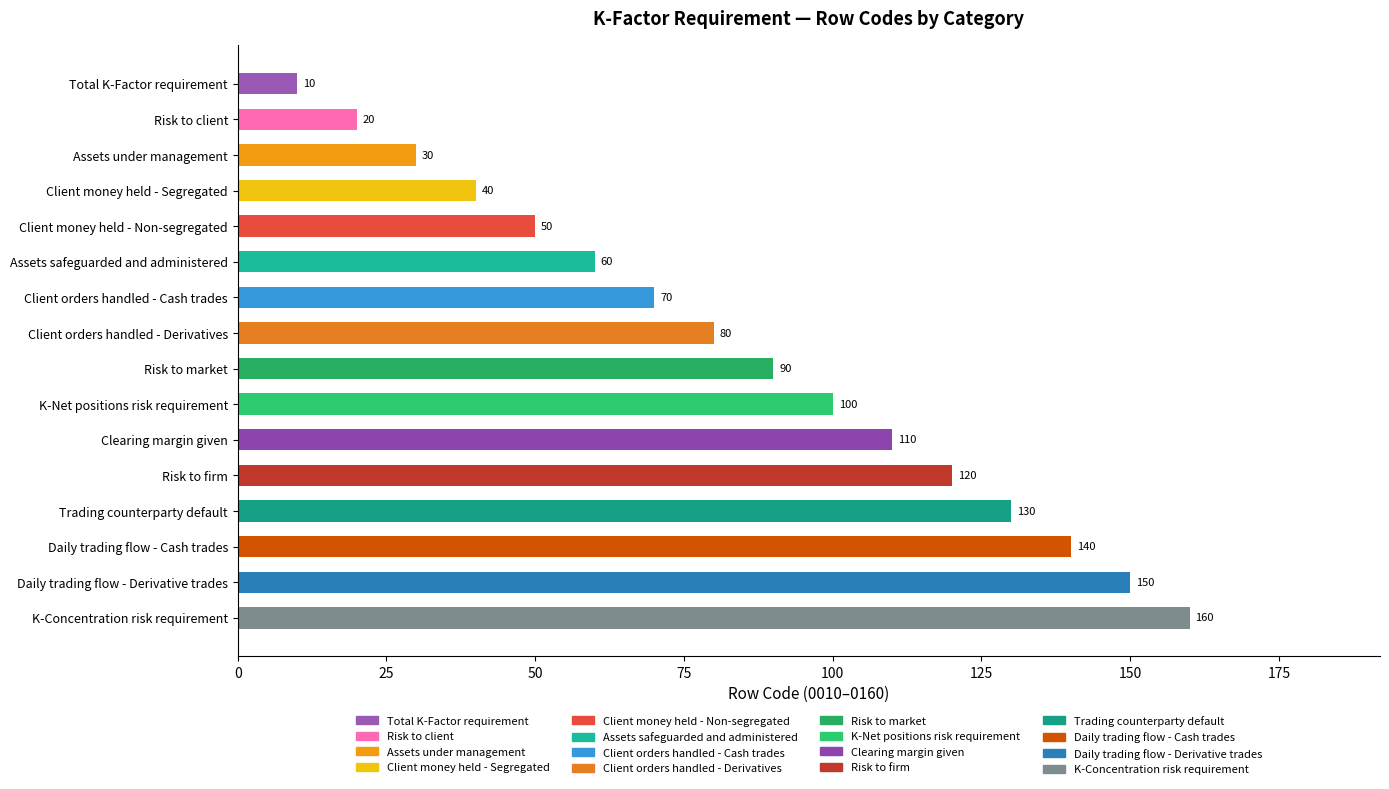

At which label is the value closest to 85?

Client orders handled - Derivatives